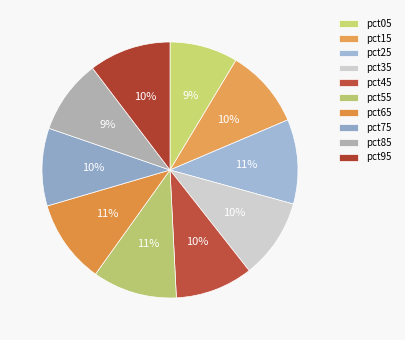

Is pct05 the majority of the pie?

No